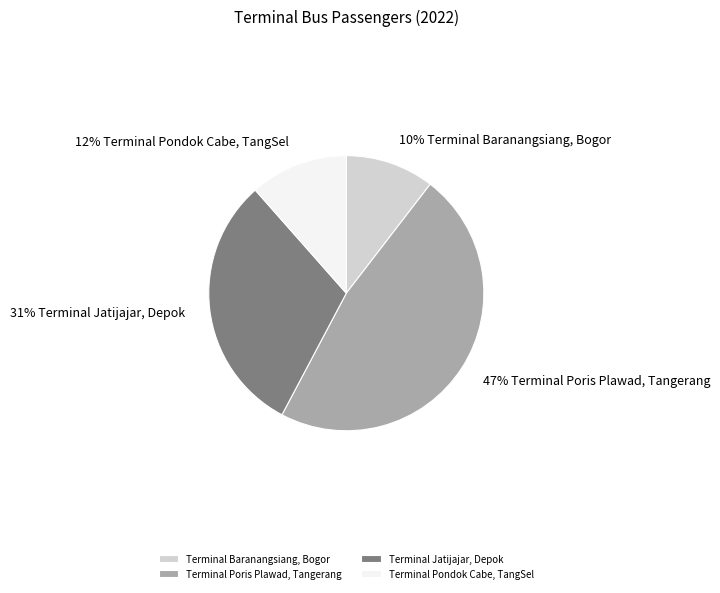

Is there a majority slice in this chart?

No